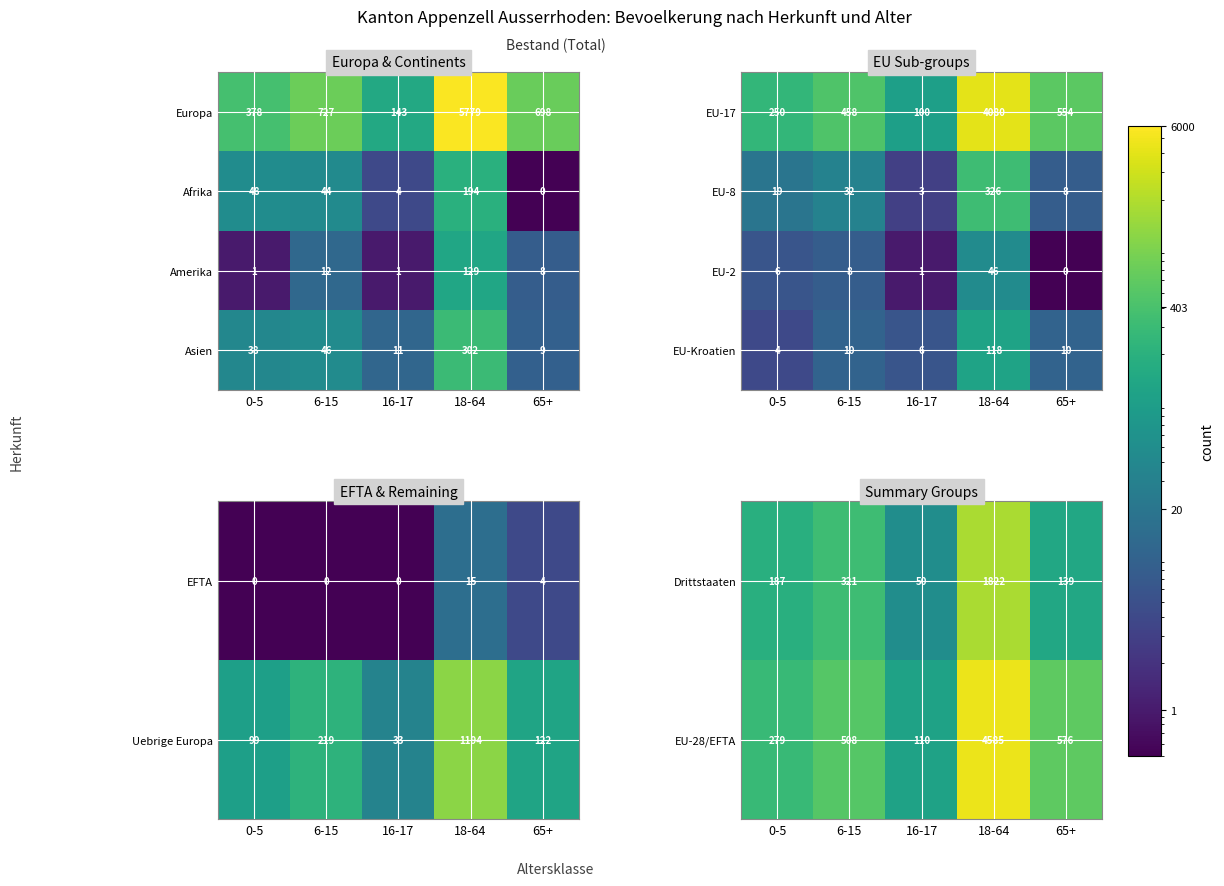

True or false: Drittstaaten has a value of 18 at 16-17.

False